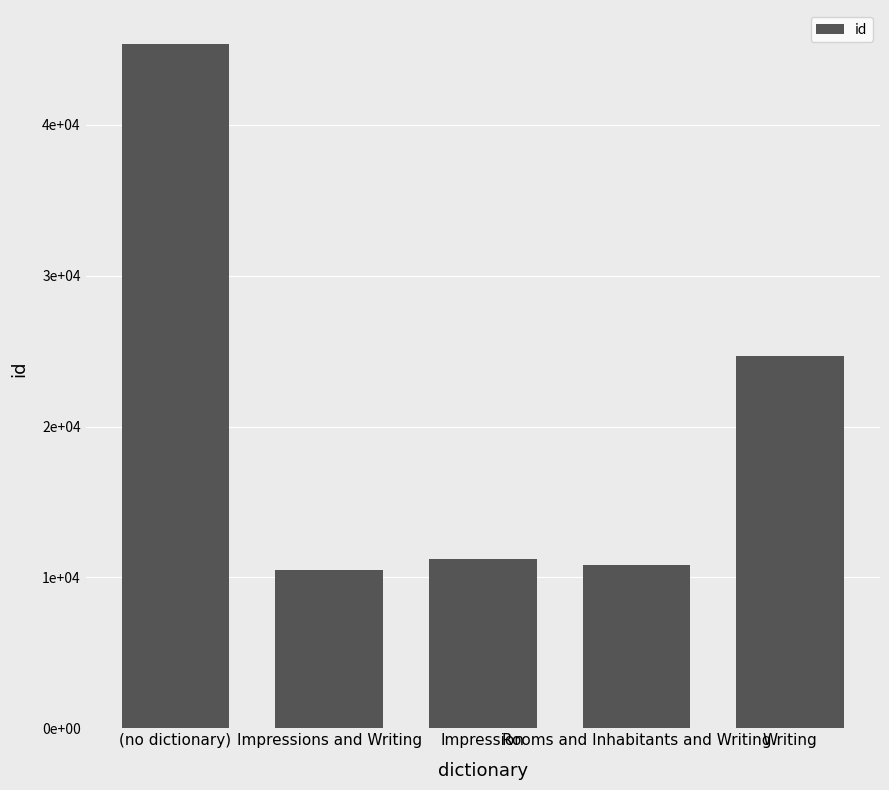

Which category has the highest value across all series?

(no dictionary)